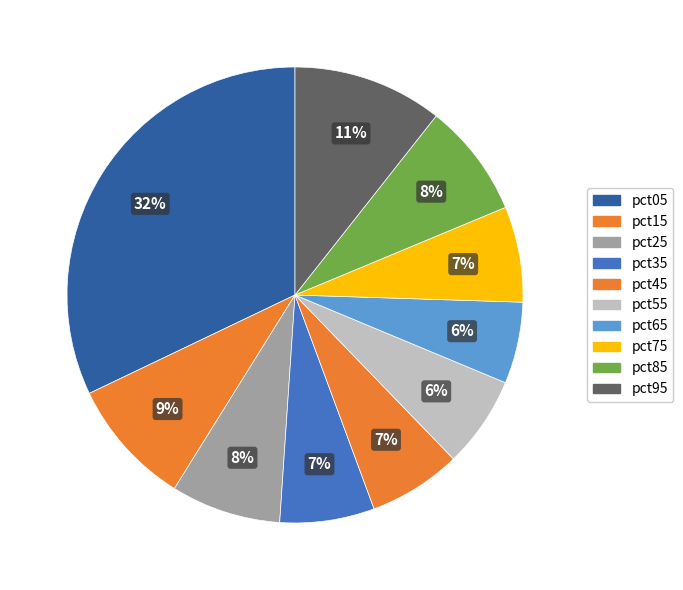

How many segments does this pie chart have?

10